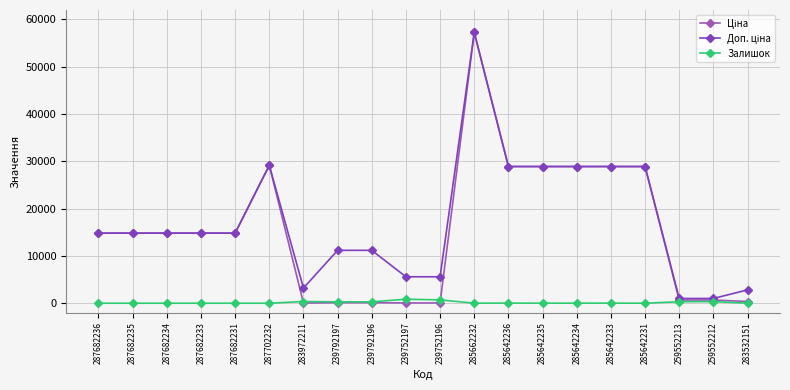

Is this an area chart (filled region under the line)?

No